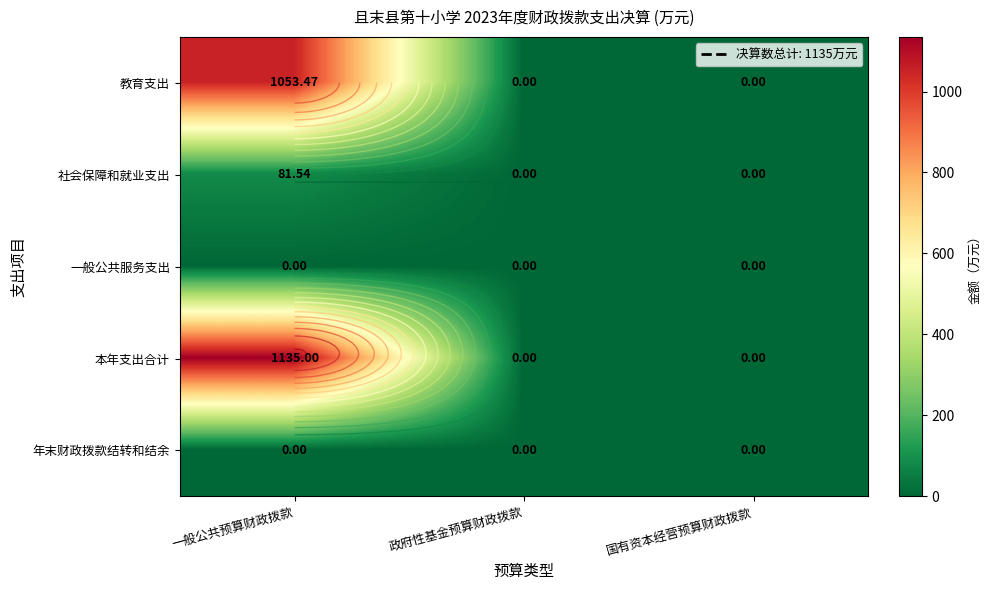

Is it true that 本年支出合计 equals 512.9 at 政府性基金预算财政拨款?

False